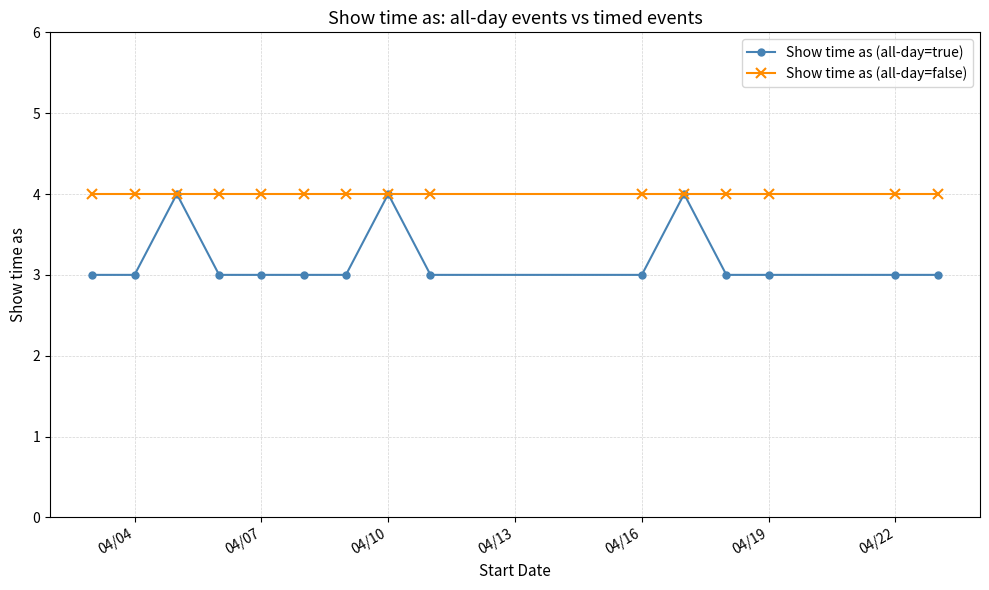

How many series are shown in this chart?

2